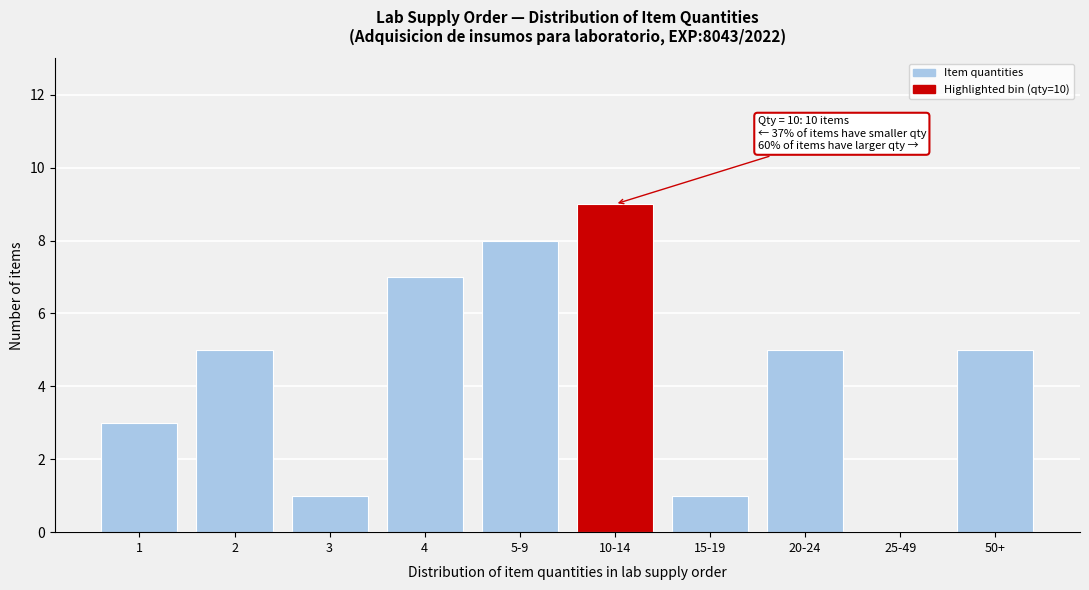

Reading right to left, transcribe all the data shown in this chart.

50+=5	25-49=0	20-24=5	15-19=1	10-14=9	5-9=8	4=7	3=1	2=5	1=3